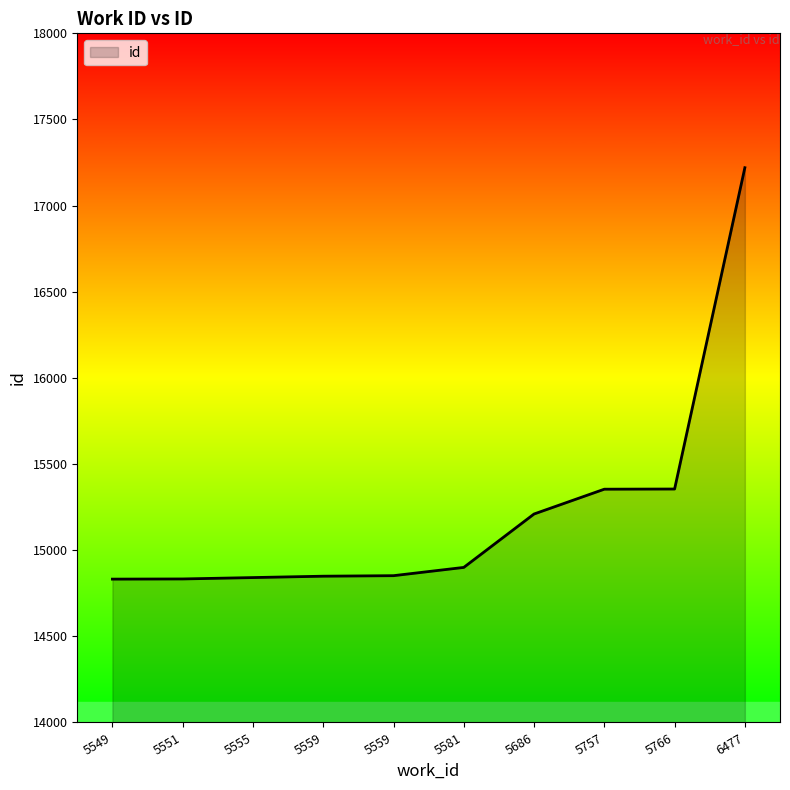

What value does the data have at 5559, to the nearest 50?

14850